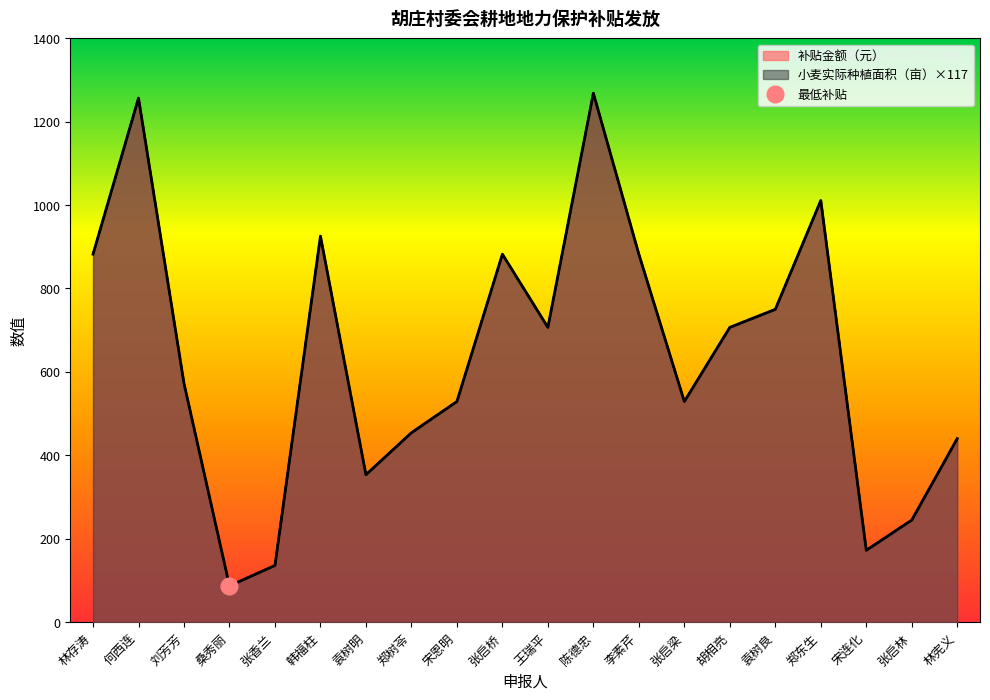

What is the value of the 补贴金额（元） point at the 17th from the left?

1010.9